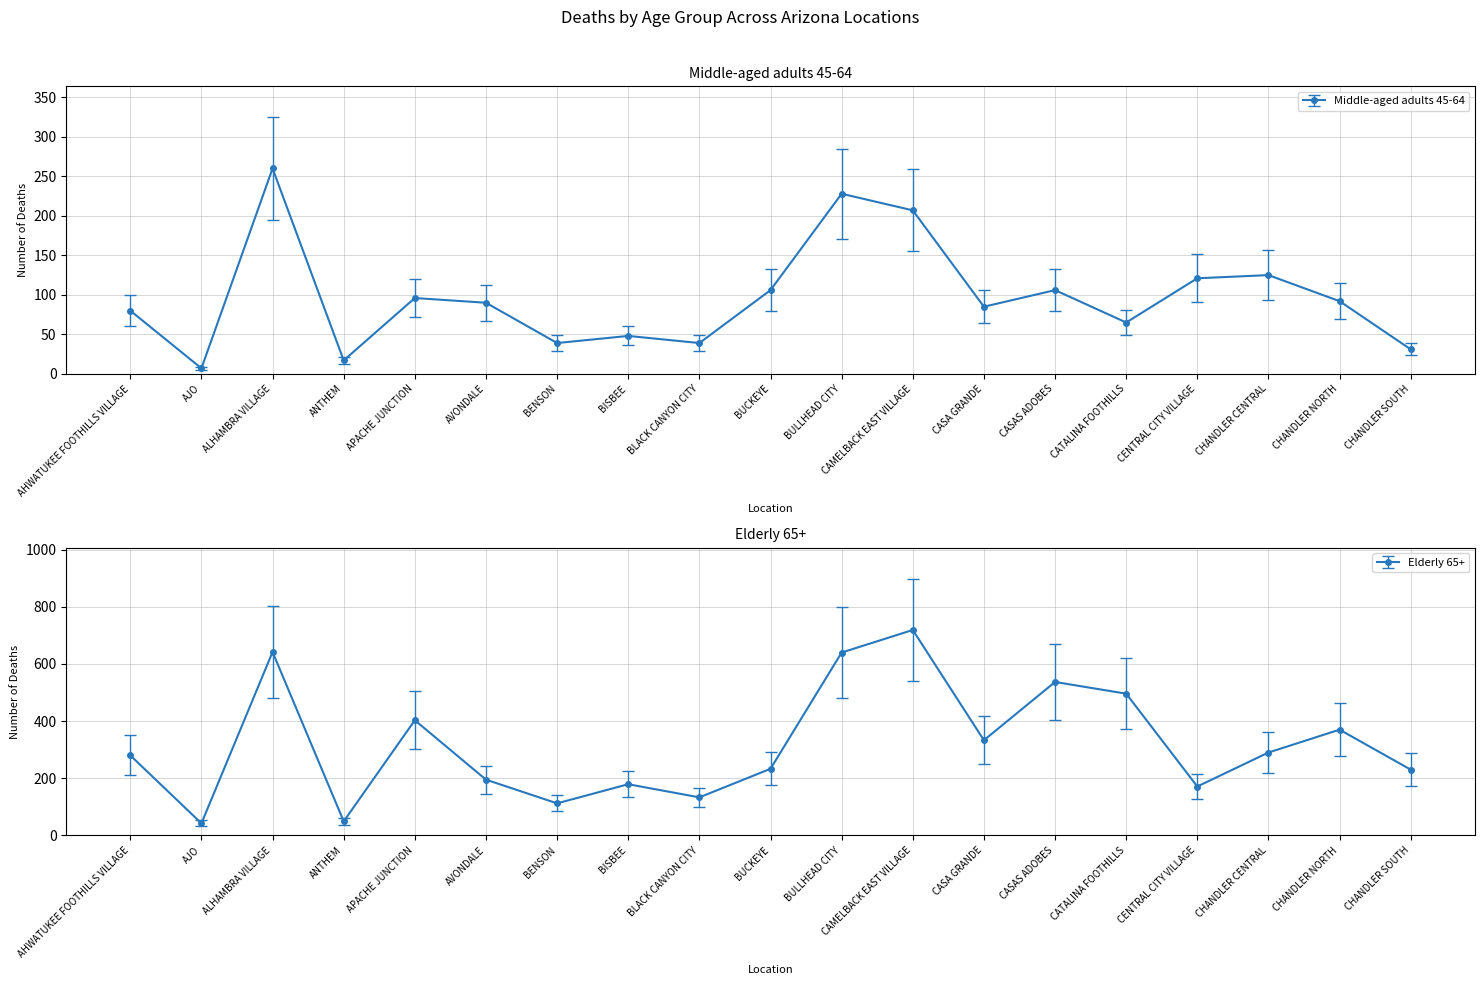

Rank the series at AVONDALE from lowest to highest value.

Middle-aged adults 45-64, Elderly 65+